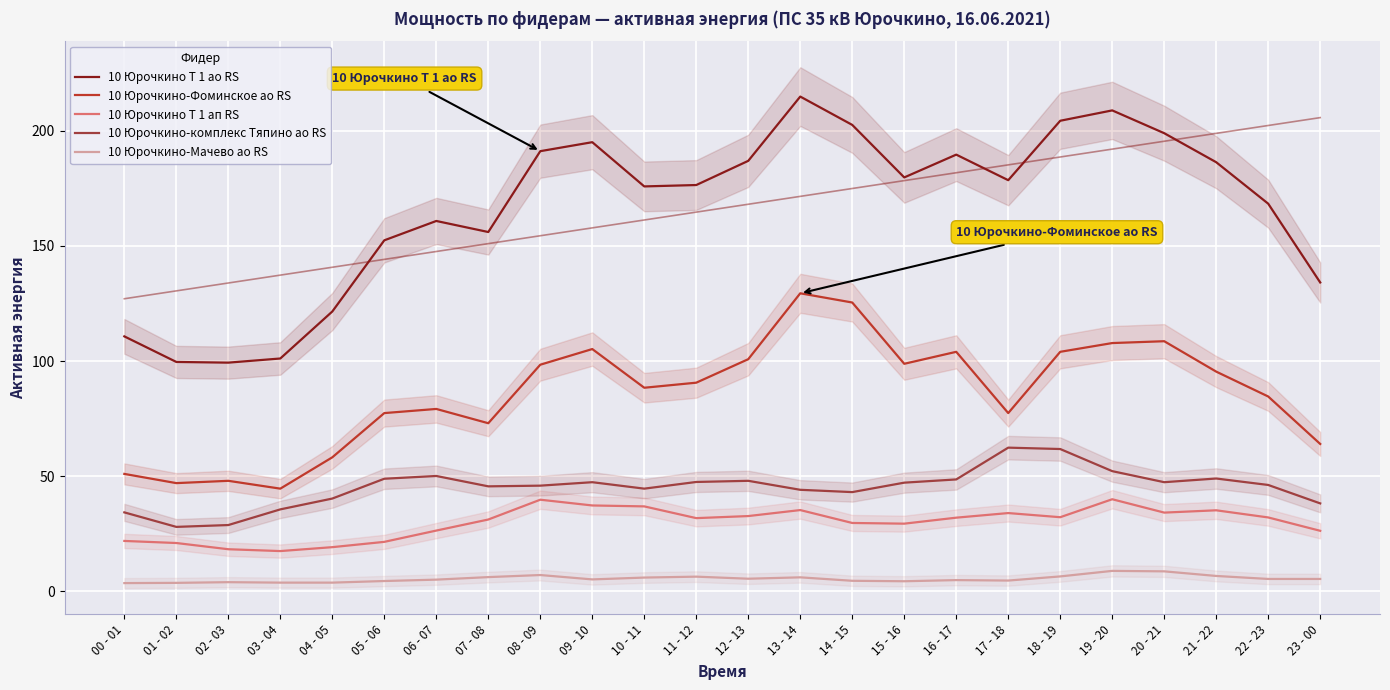

List the series in order of their peak value, highest first.

10 Юрочкино Т 1 ао RS, 10 Юрочкино-Фоминское ао RS, 10 Юрочкино-комплекс Тяпино ао RS, 10 Юрочкино Т 1 ап RS, 10 Юрочкино-Мачево ао RS